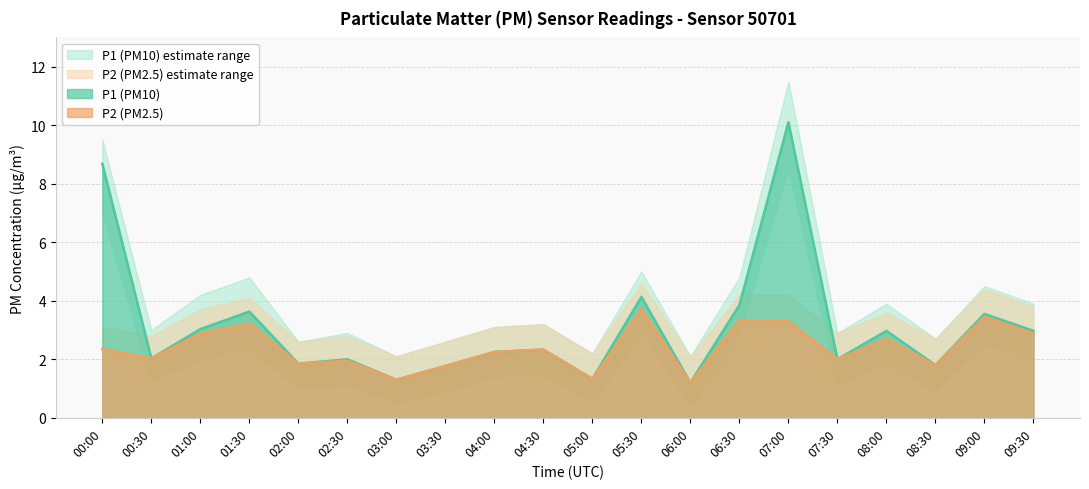

What is the difference between the maximum and second lowest values in the P1 series?

8.8